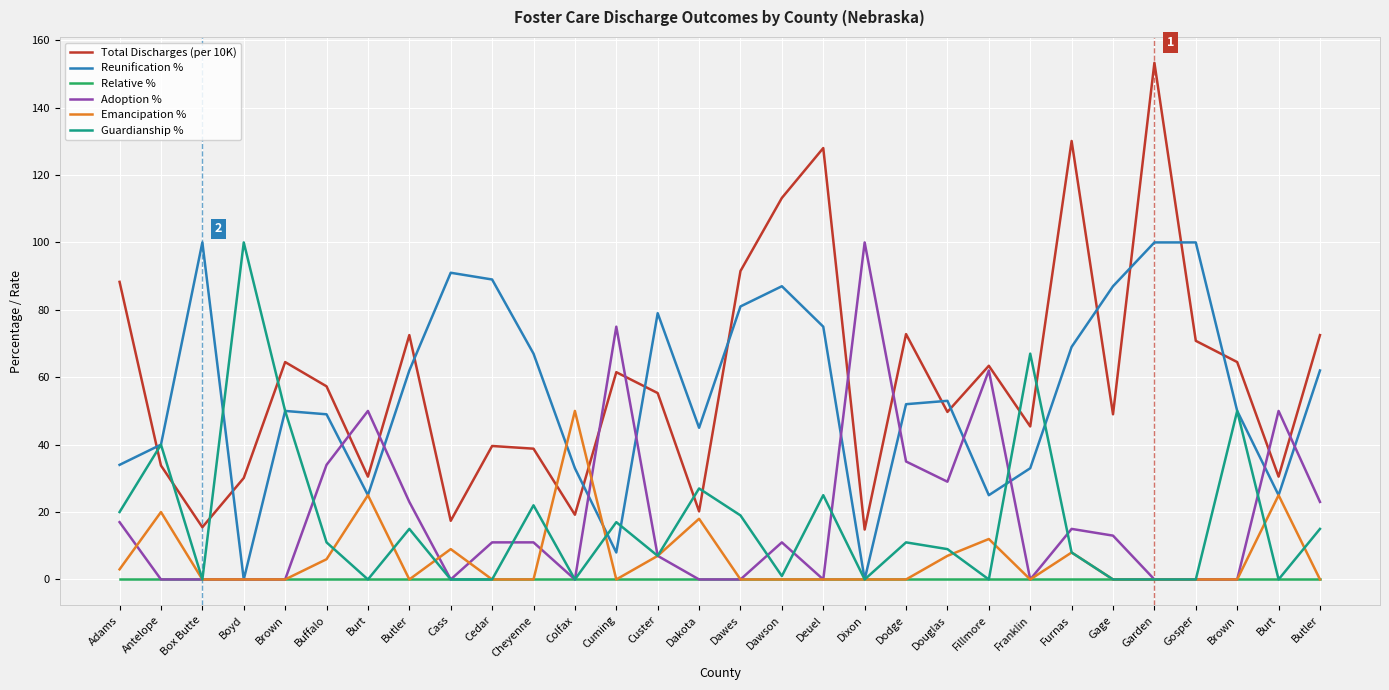

Which series has the largest total across all categories?

Total Discharges (per 10K)